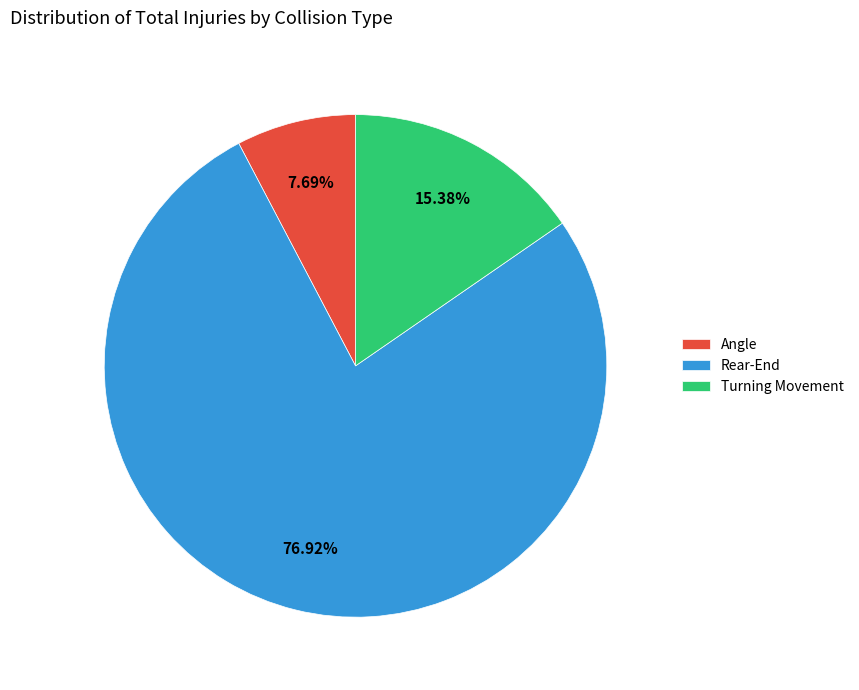

What is the smallest slice in the pie chart?

Angle